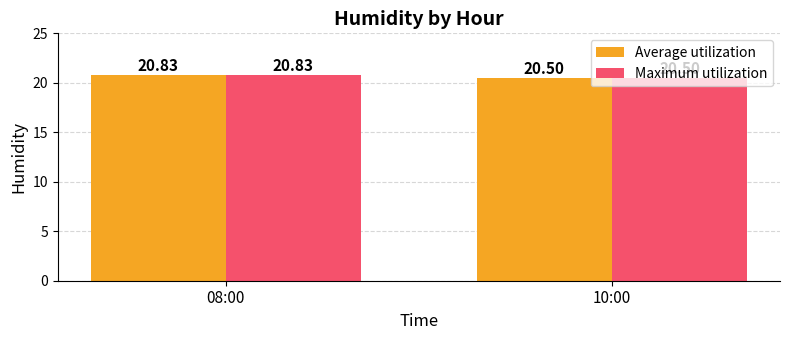

At which category is the sum across all series the highest?

08:00